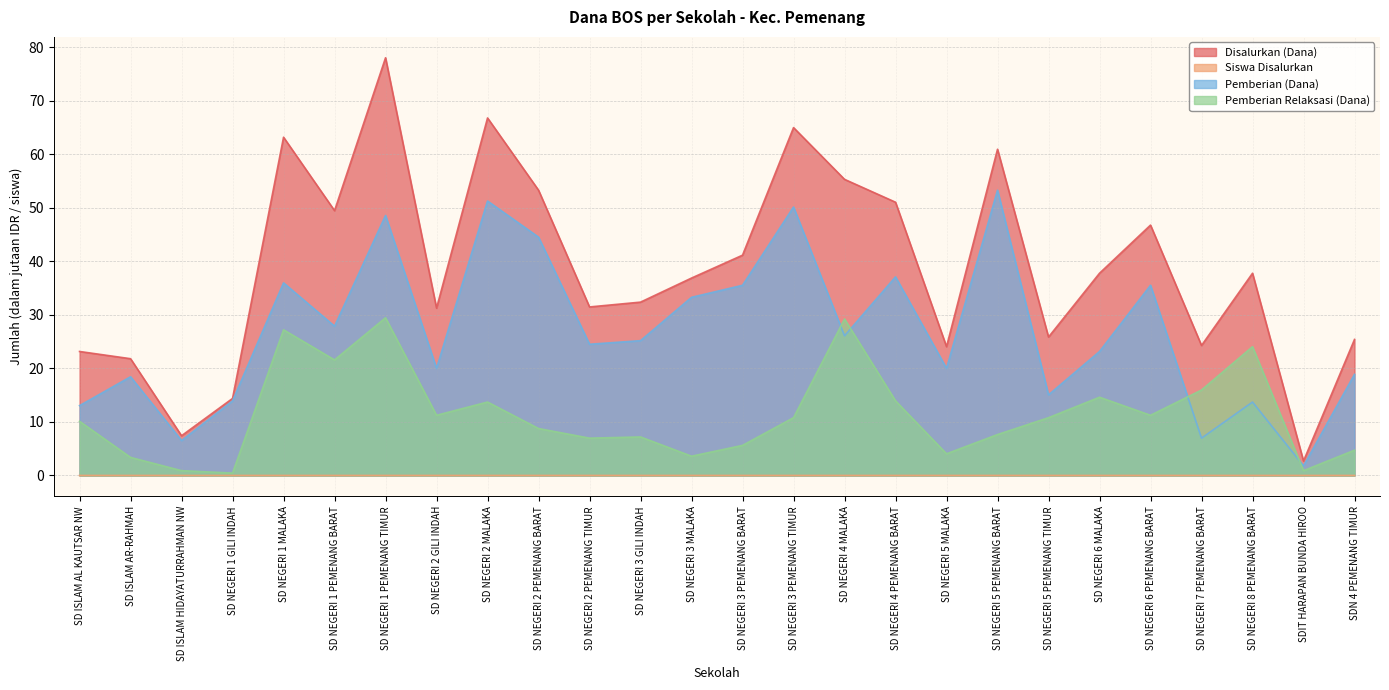

True or false: Siswa Disalurkan and Pemberian Relaksasi (Dana) intersect in this chart.

False